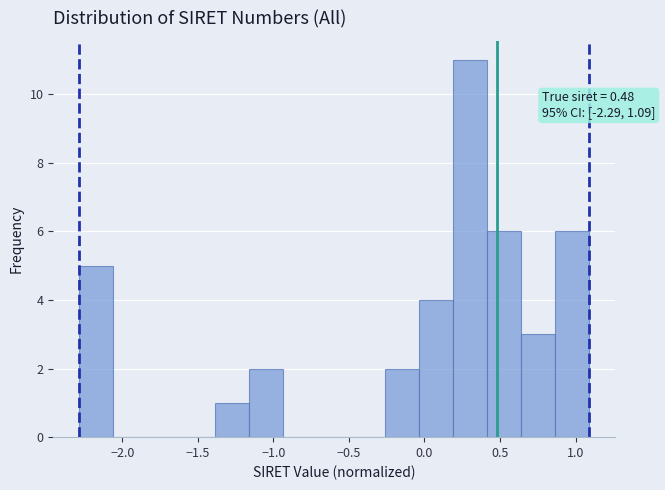

Over which range of the x-axis is the bar tallest?

0.20 to 0.40